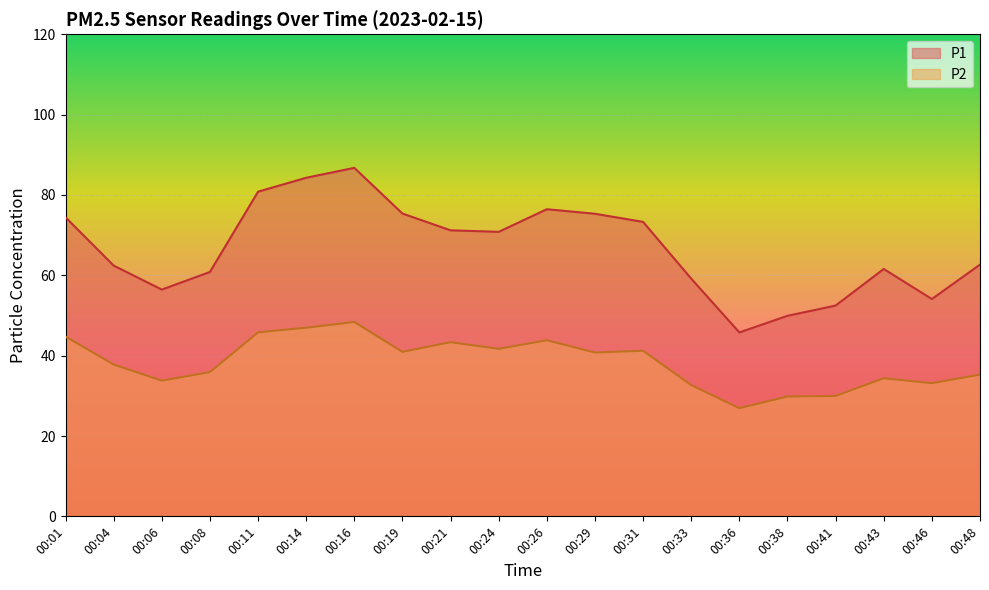

Which series has the largest total across all categories?

P1